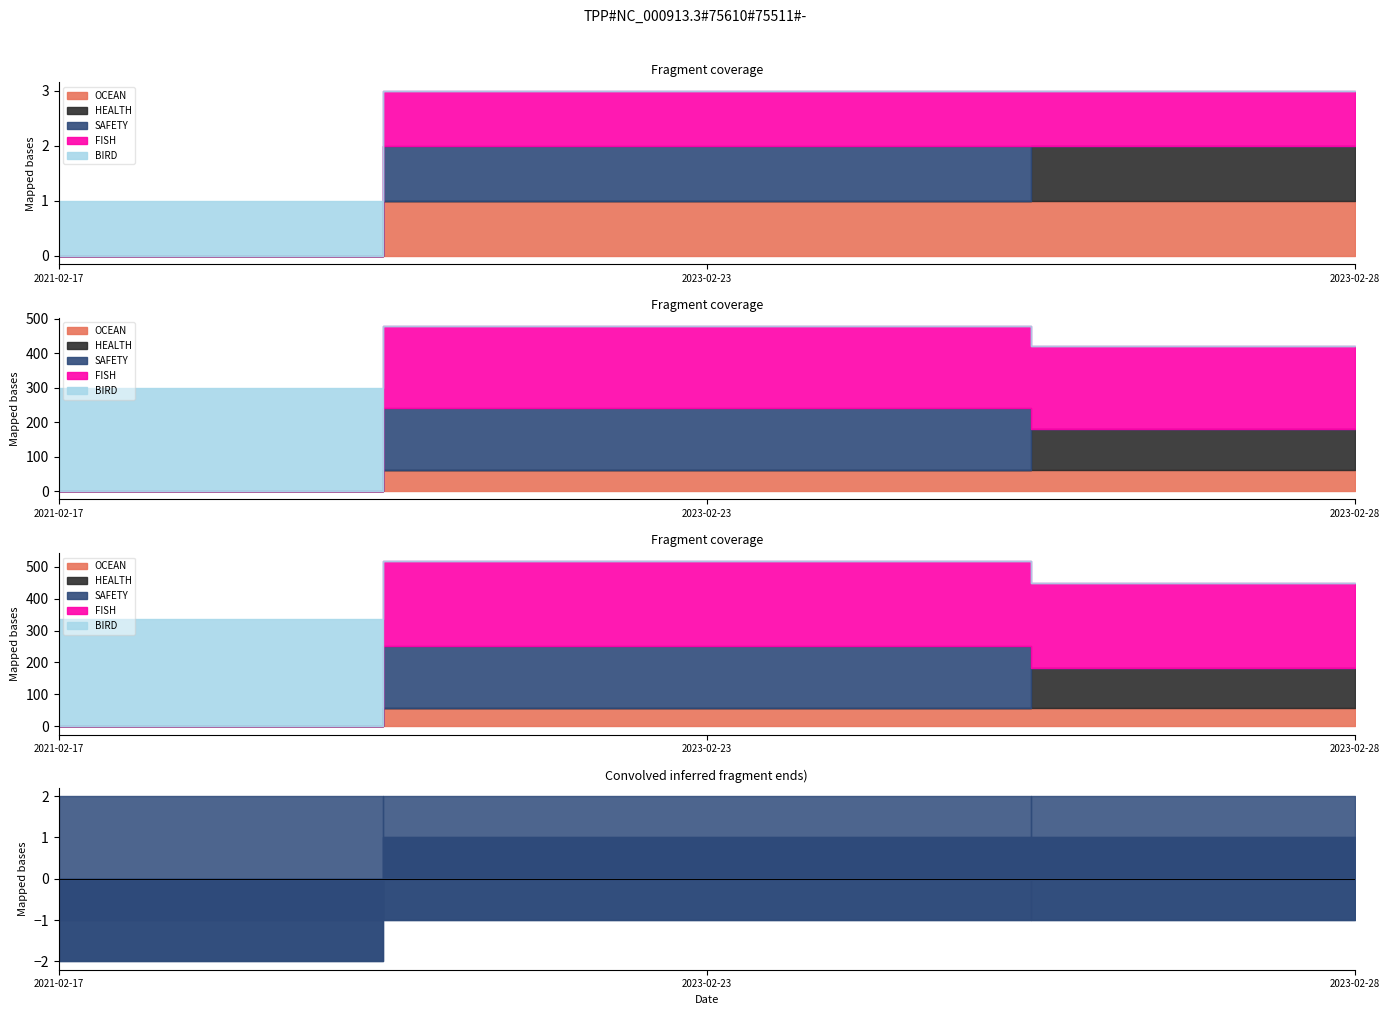

What is the total value across all series at 2023-02-23?

3